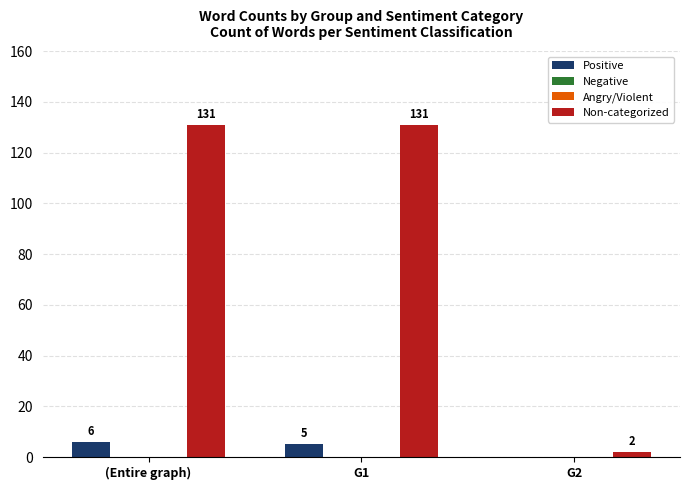

At (Entire graph), list the series in order from largest to smallest.

Non-categorized, Positive, Negative, Angry/Violent